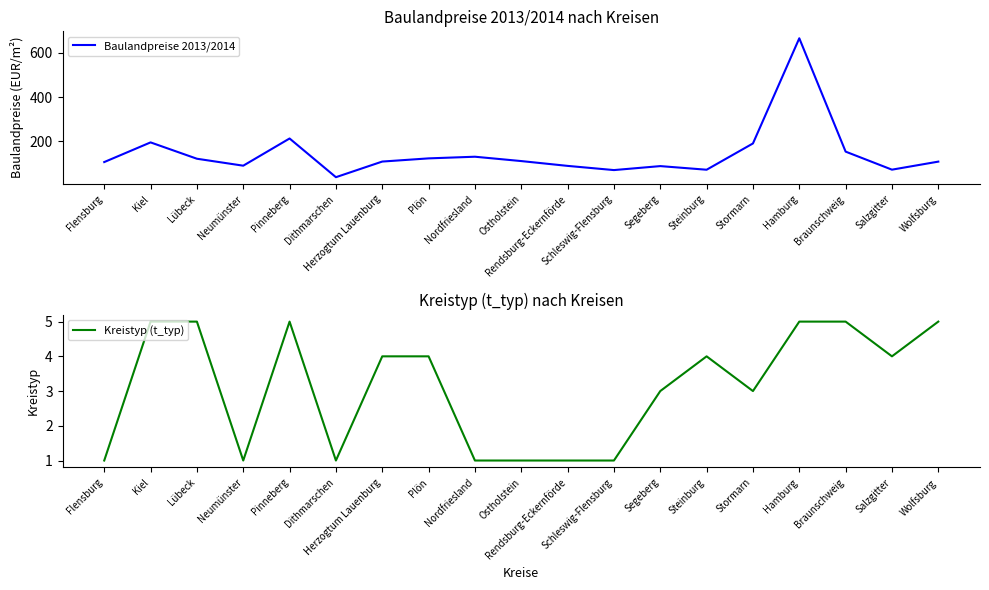

The value of Kreistyp (t_typ) at Wolfsburg is 3.1. True or false?

False